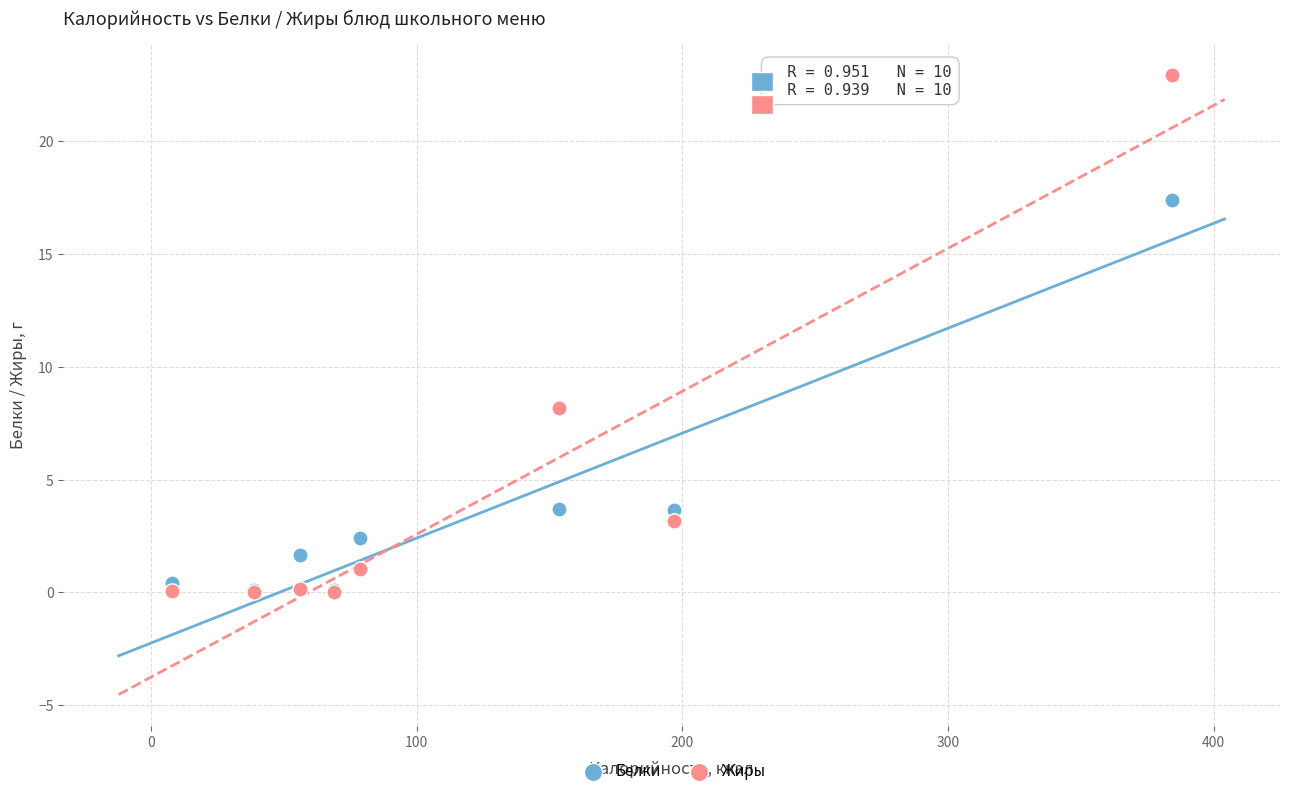

Which series has the widest spread of Y values?

Жиры